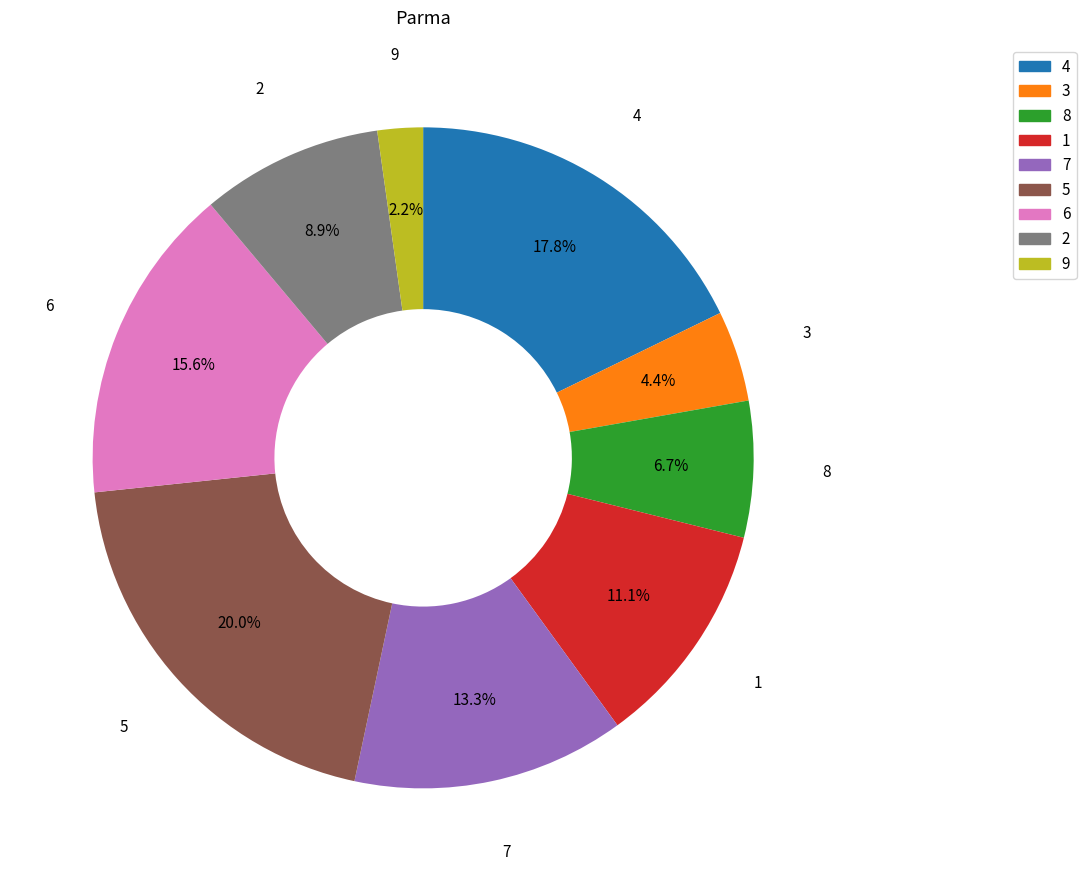

Is there a majority slice in this chart?

No